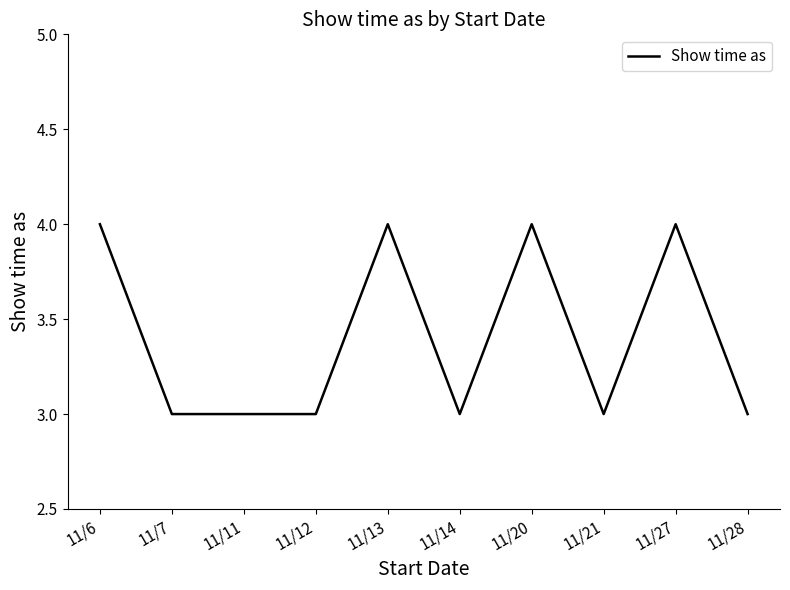

What is the greatest value displayed?

4